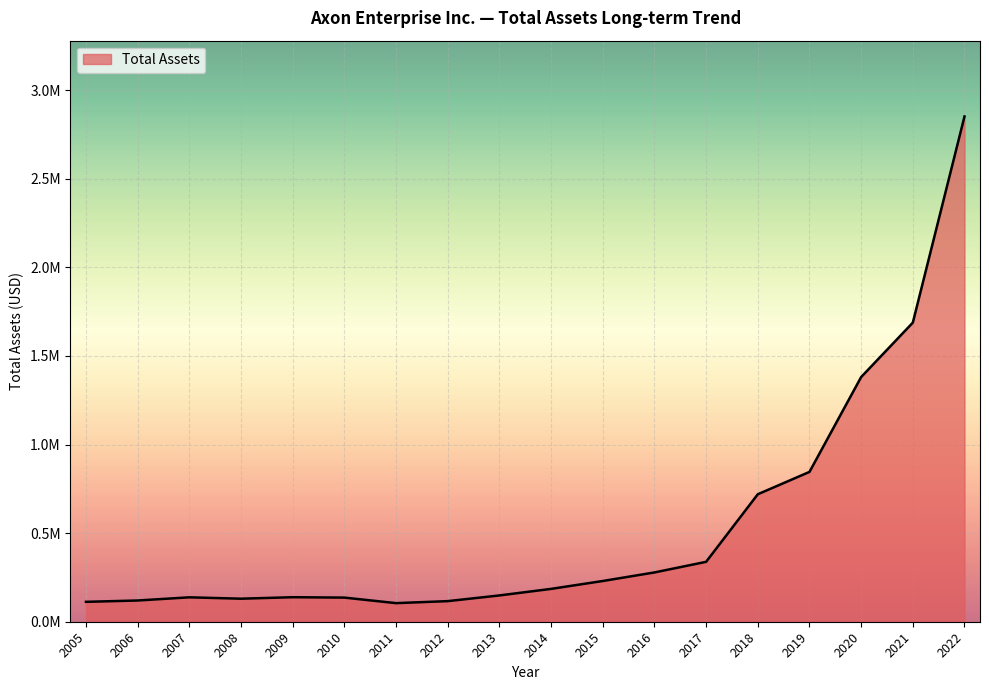

Reading left to right, what are all the values shown in this chart?

2022=2851894	2021=1688210	2020=1381023	2019=845639	2018=719540	2017=338112	2016=278163	2015=229881	2014=185368	2013=148382	2012=116236	2011=104963	2010=136187	2009=138426	2008=130016	2007=137763	2006=119838	2005=112338